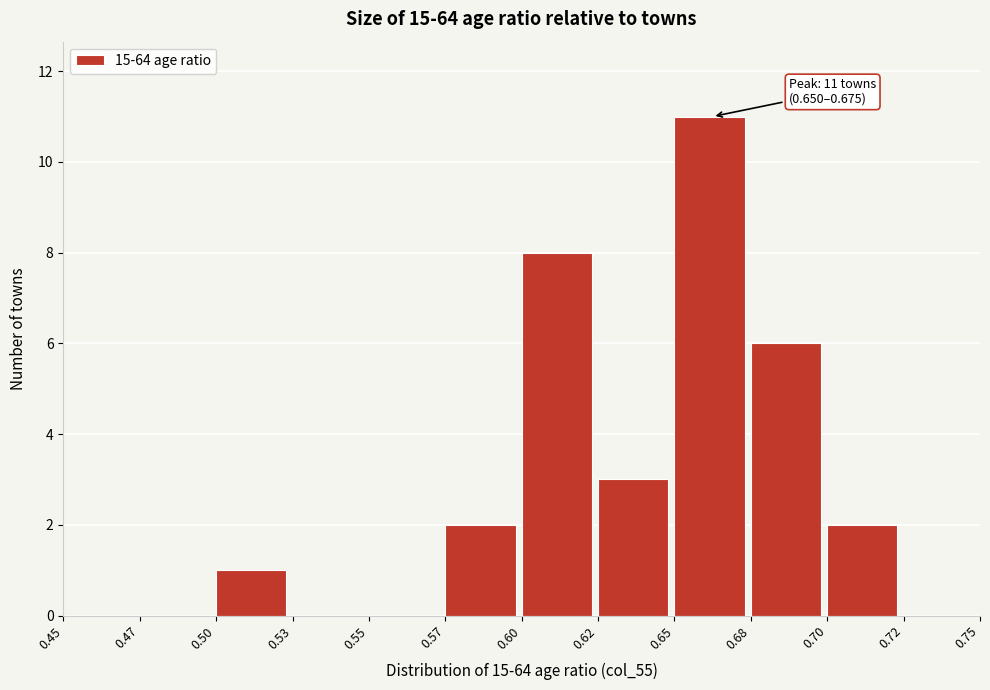

Reading left to right, list all the values displayed in this chart.

0.45=0	0.47=0	0.50=1	0.53=0	0.55=0	0.57=2	0.60=8	0.62=3	0.65=11	0.68=6	0.70=2	0.72=0